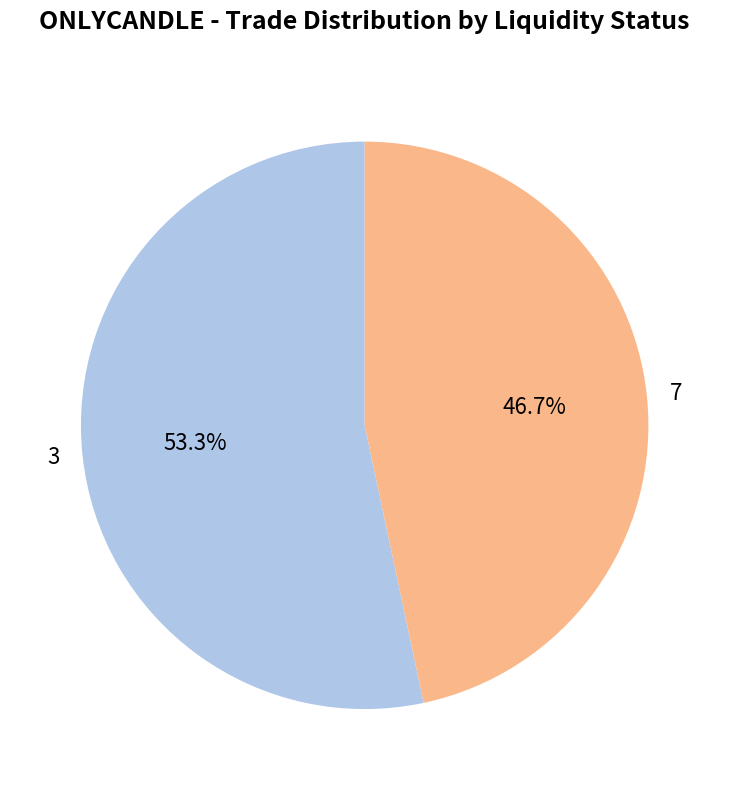

Count the number of slices in the pie.

2